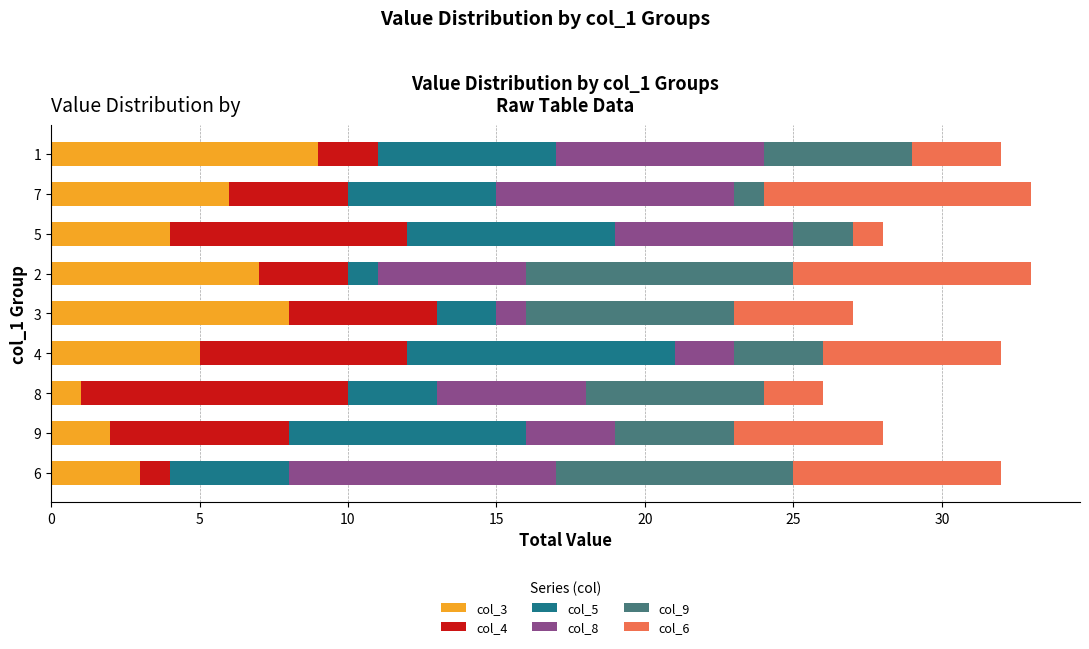

True or false: col_3 has a value of 1 at 8.

True